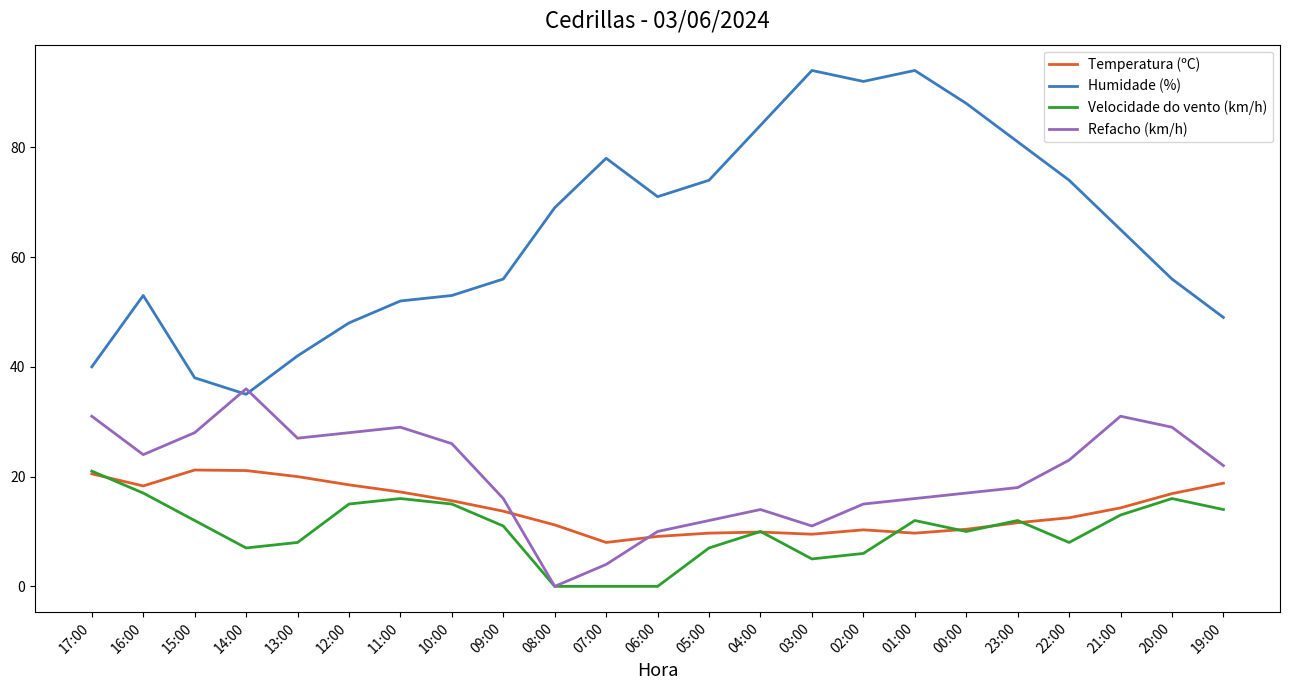

Where is the first local minimum for Refacho (km/h)?

16:00